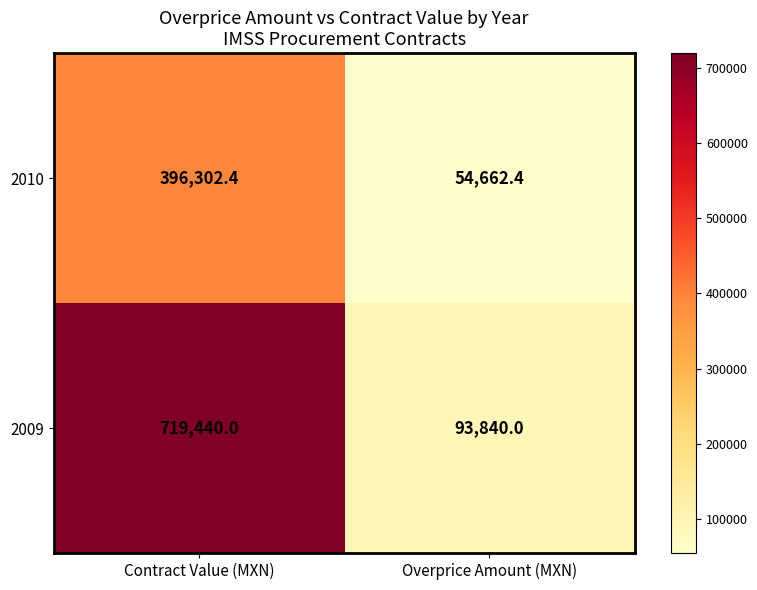

What is the sum of the 2009 values at Contract Value (MXN) and Overprice Amount (MXN)?

813280.0